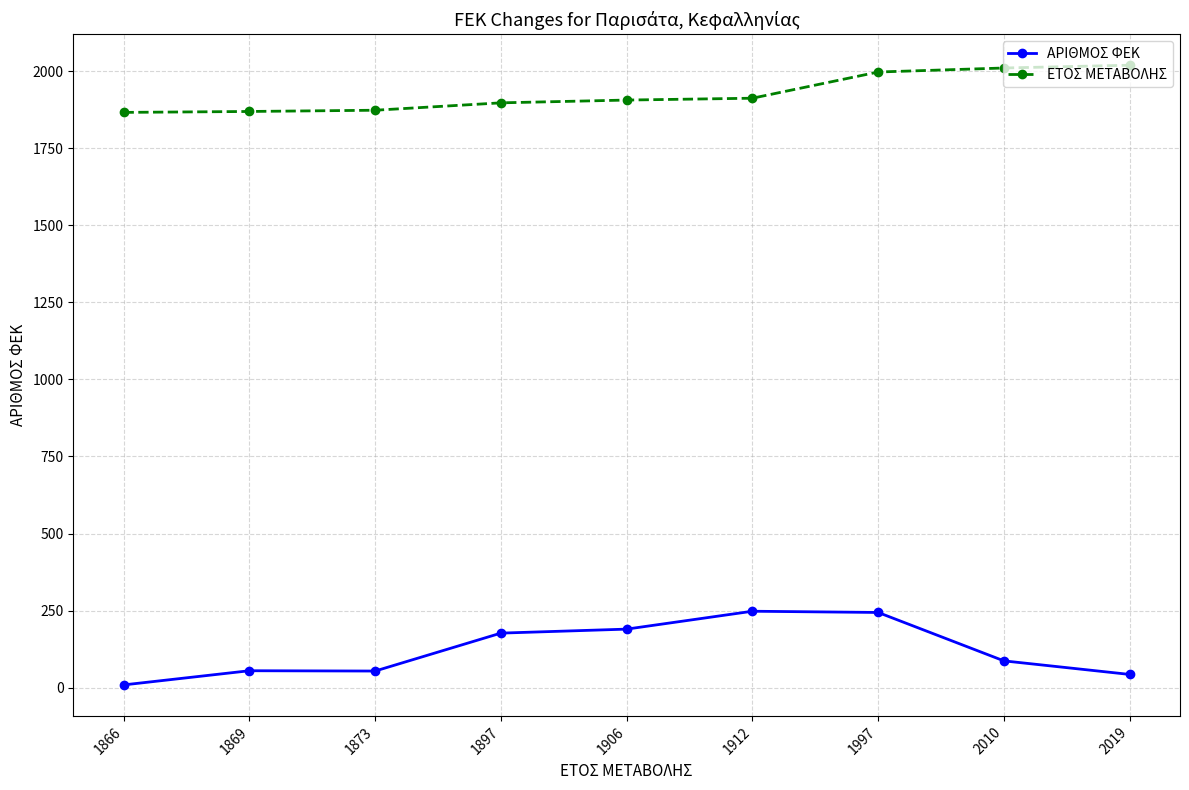

True or false: ΑΡΙΘΜΟΣ ΦΕΚ and ΕΤΟΣ ΜΕΤΑΒΟΛΗΣ intersect in this chart.

False